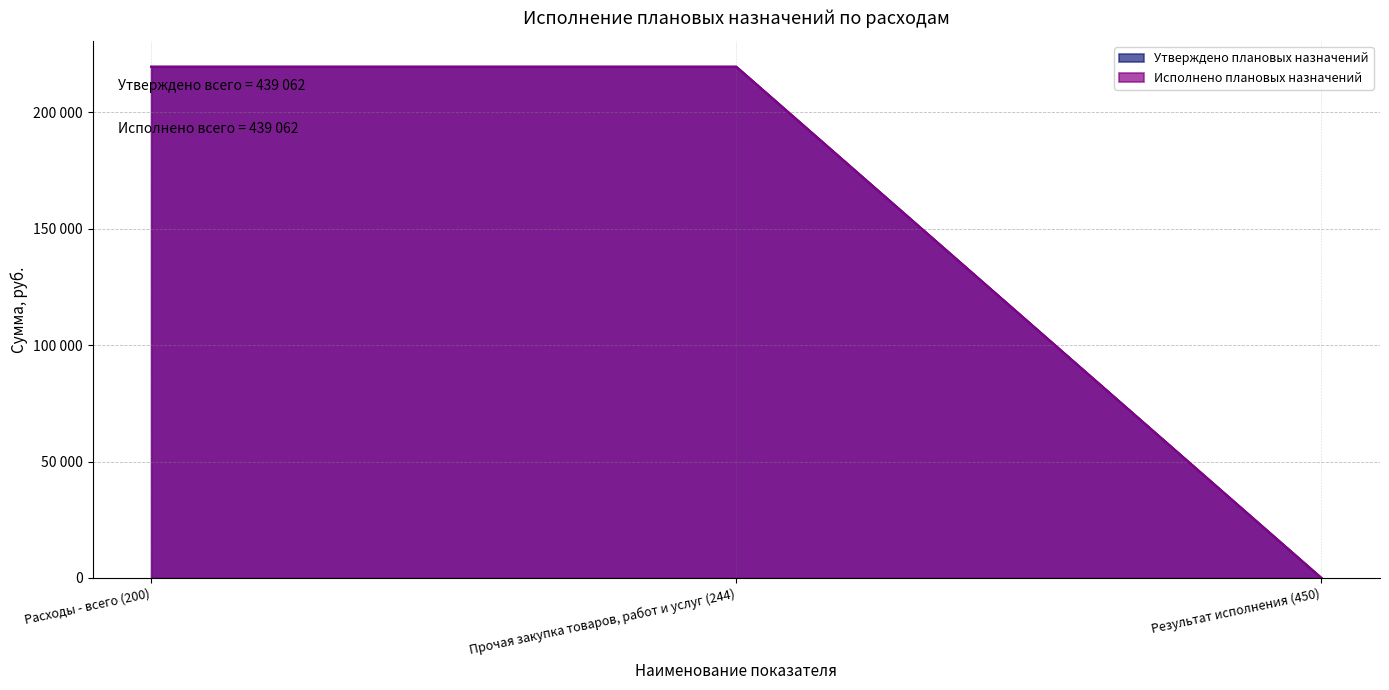

What position from the right is Результат исполнения (450)?

1